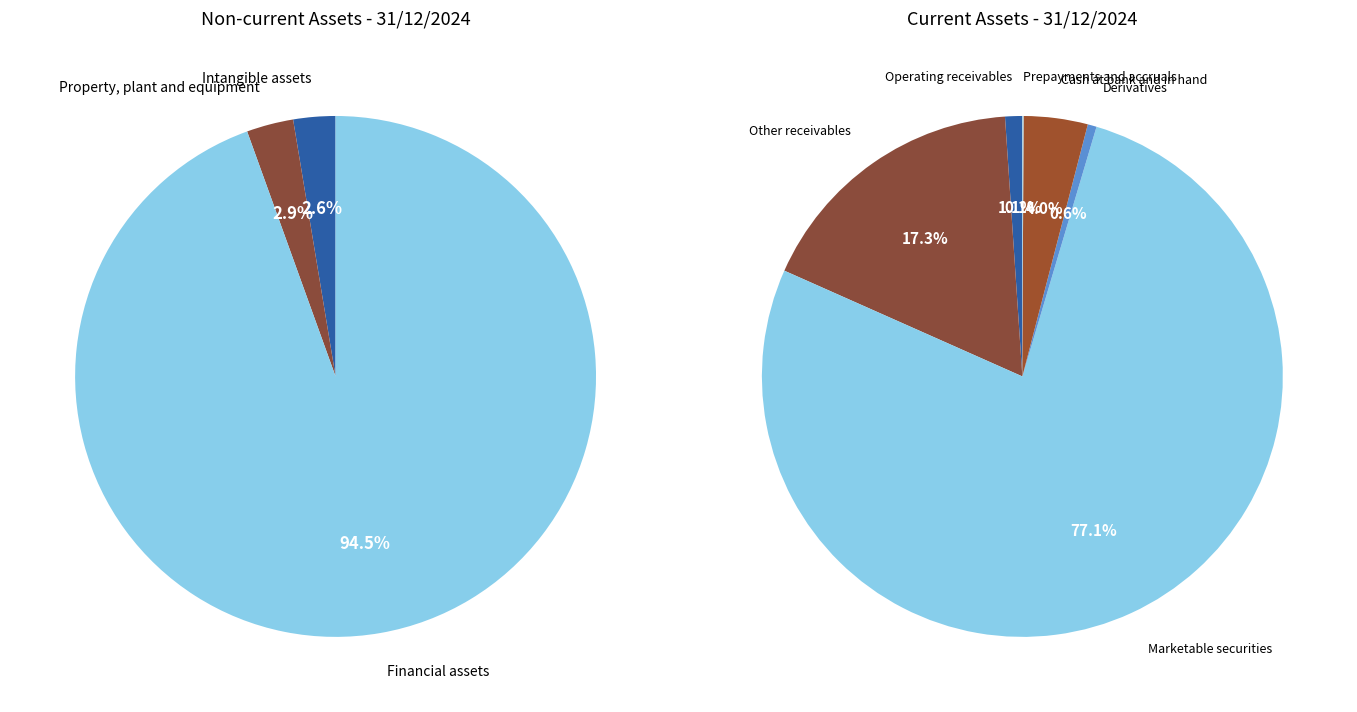

How many slices are in this pie chart?

9